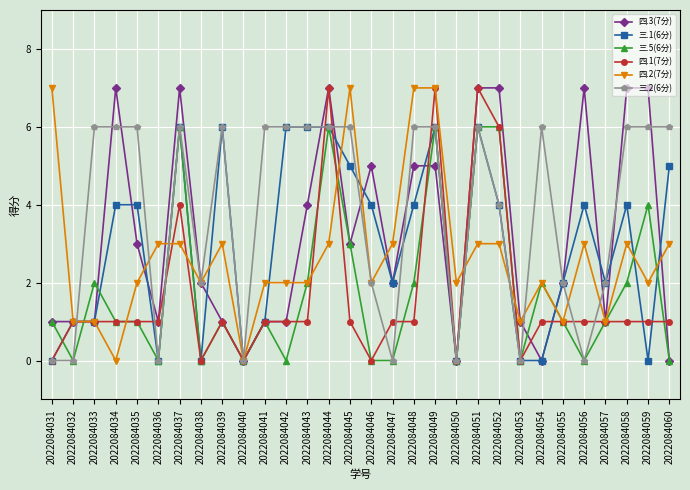

Which series has the largest total across all categories?

三.2(6分)